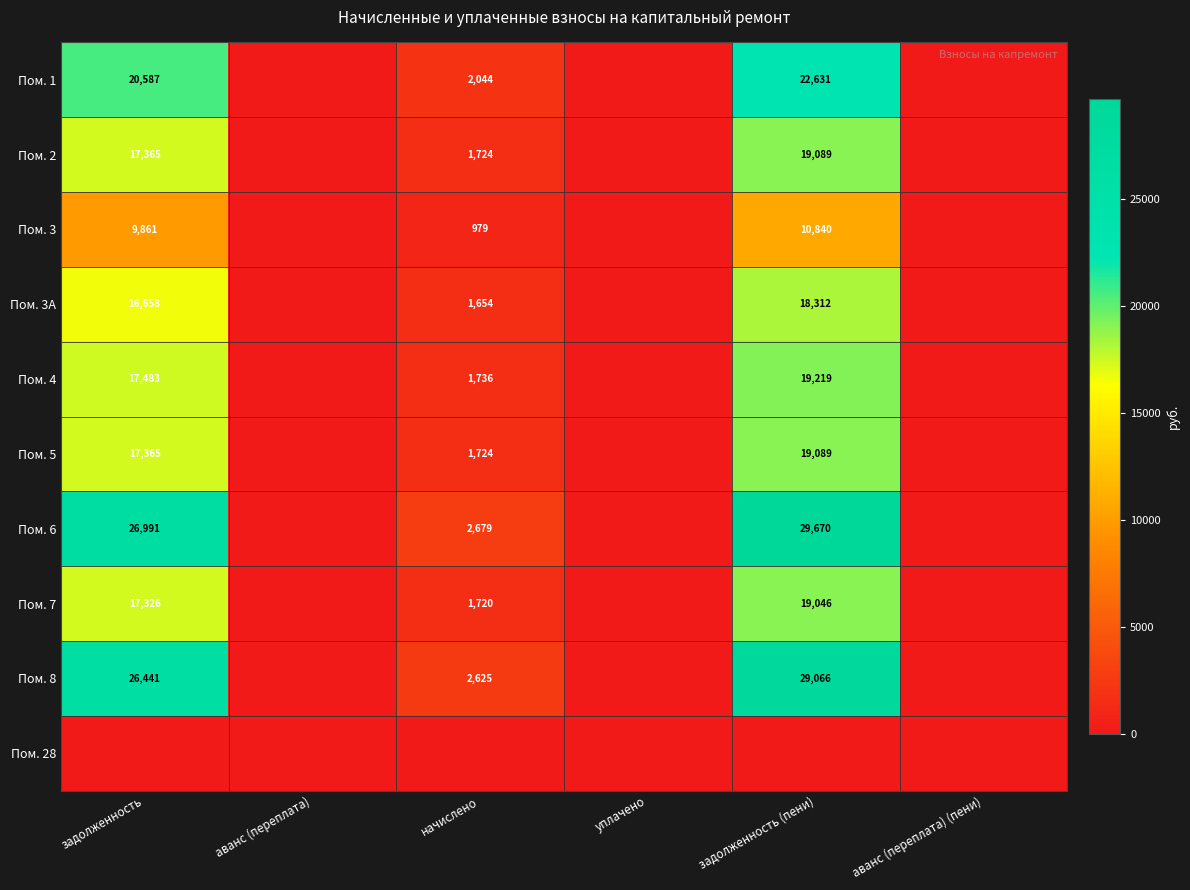

Is it true that Пом. 8 equals 26441 at задолженность?

True